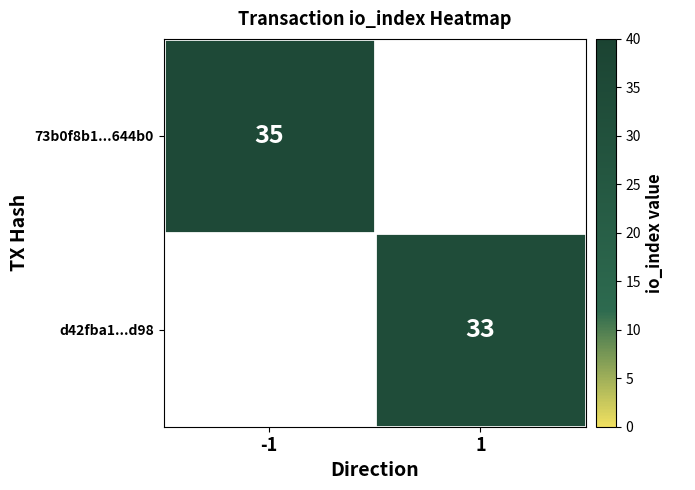

The value of d42fba1...d98 at 1 is 33. True or false?

True